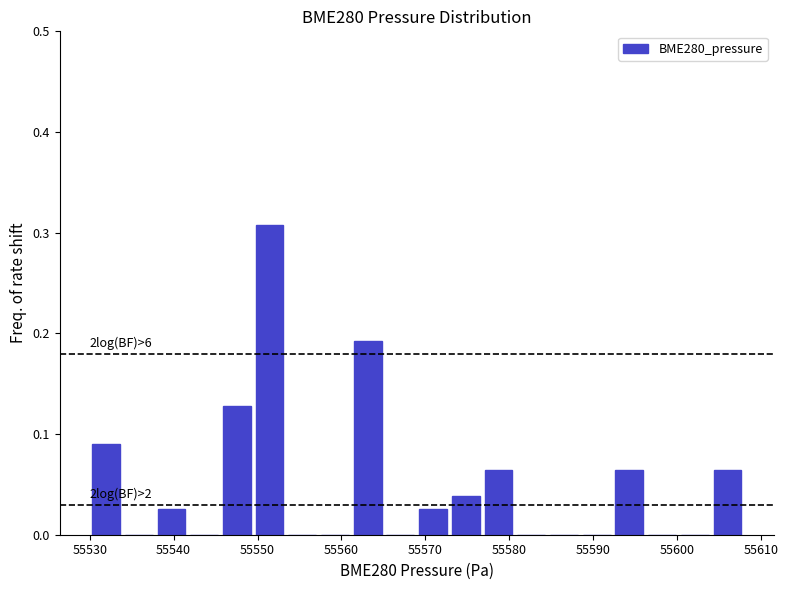

Around what value on the x-axis is the tallest bar? Give the approximate position of its centre, as read against the axis.

55551